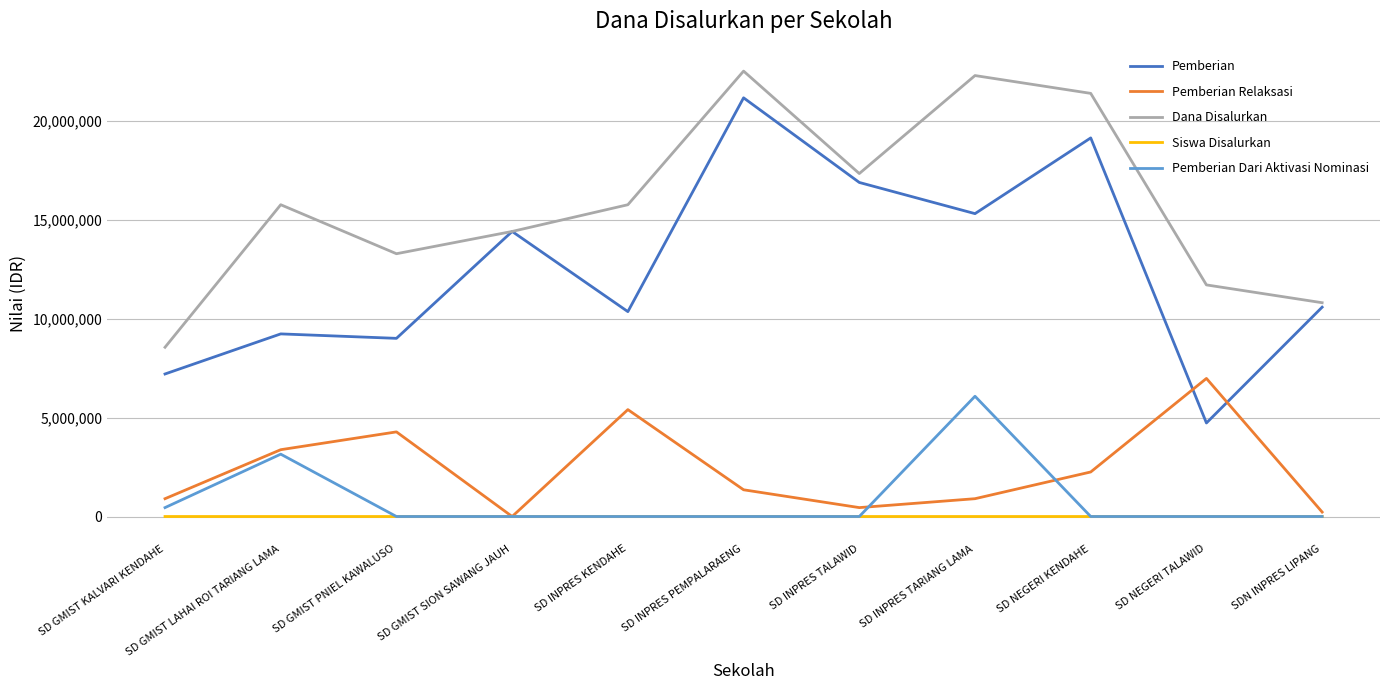

In Pemberian, how many points are higher than both neighbors (excluding endpoints)?

4